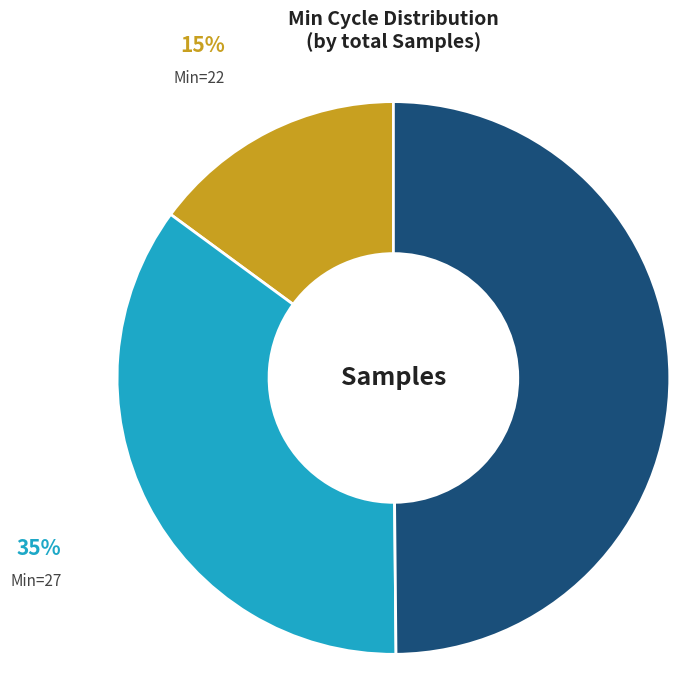

To the nearest percent, what is the difference between the largest and smallest slice percentages?

35%